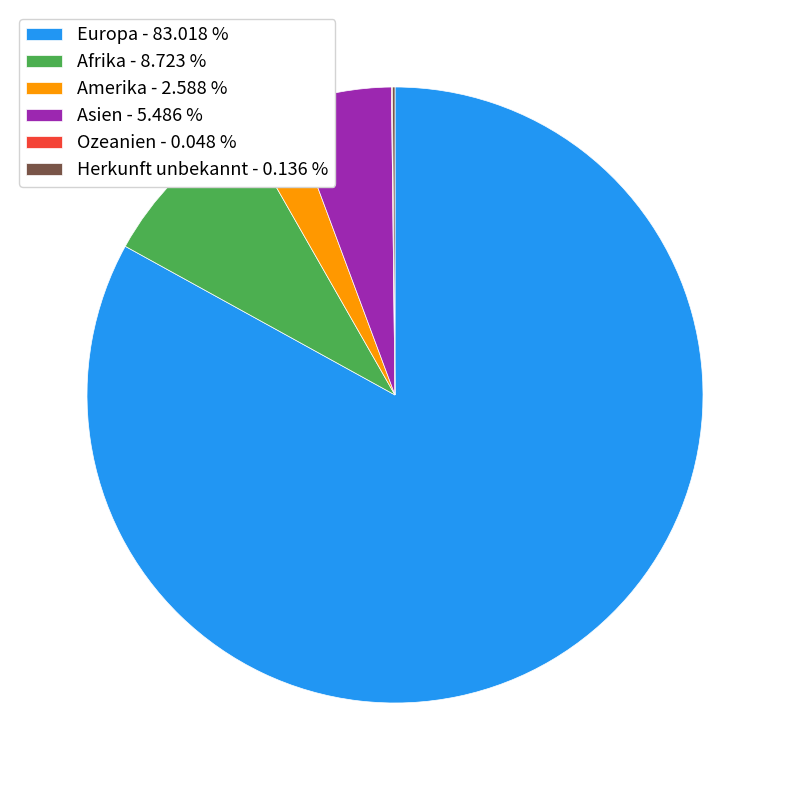

Is the sum of Amerika - 2.588 % and Europa - 83.018 % greater than half?

Yes